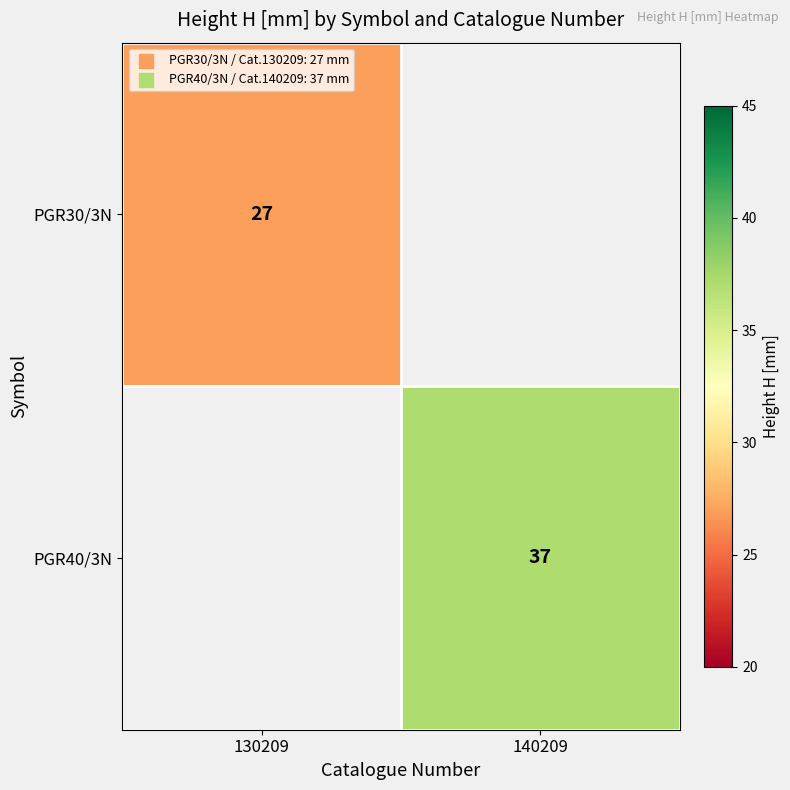

What is the smallest value displayed?

27.0